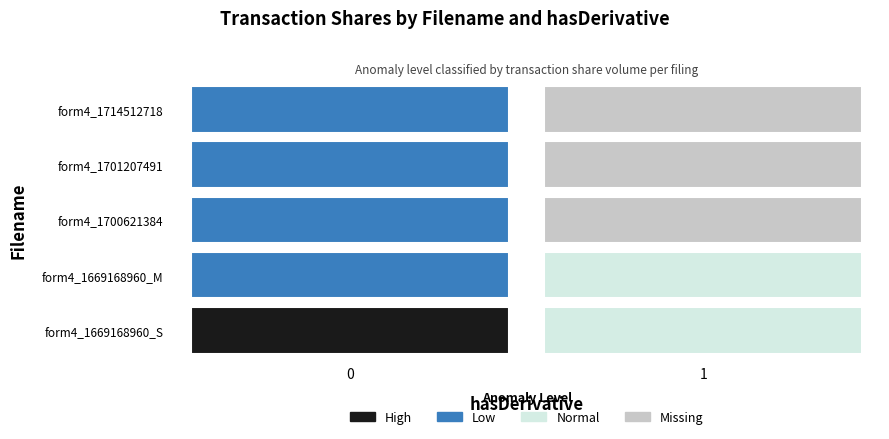

Count the number of data series in this chart.

5